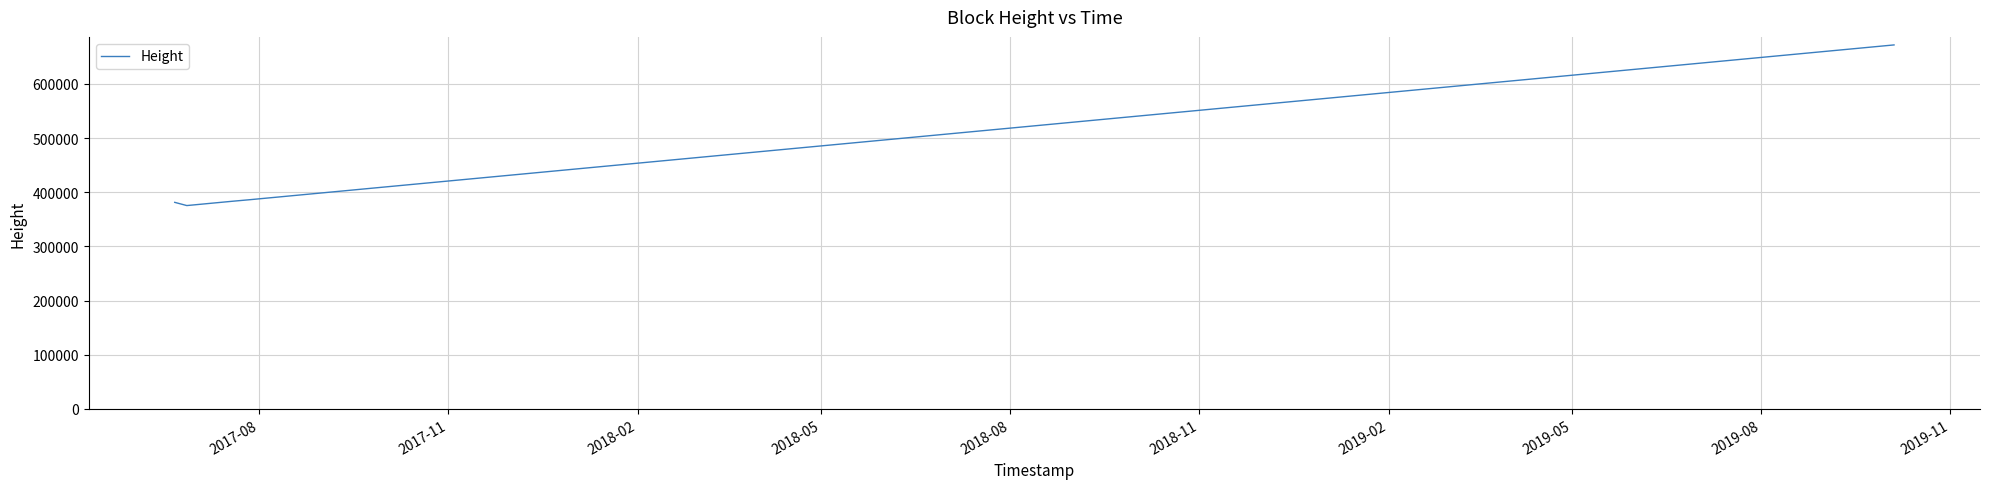

What is the difference between the maximum and minimum values?

296434